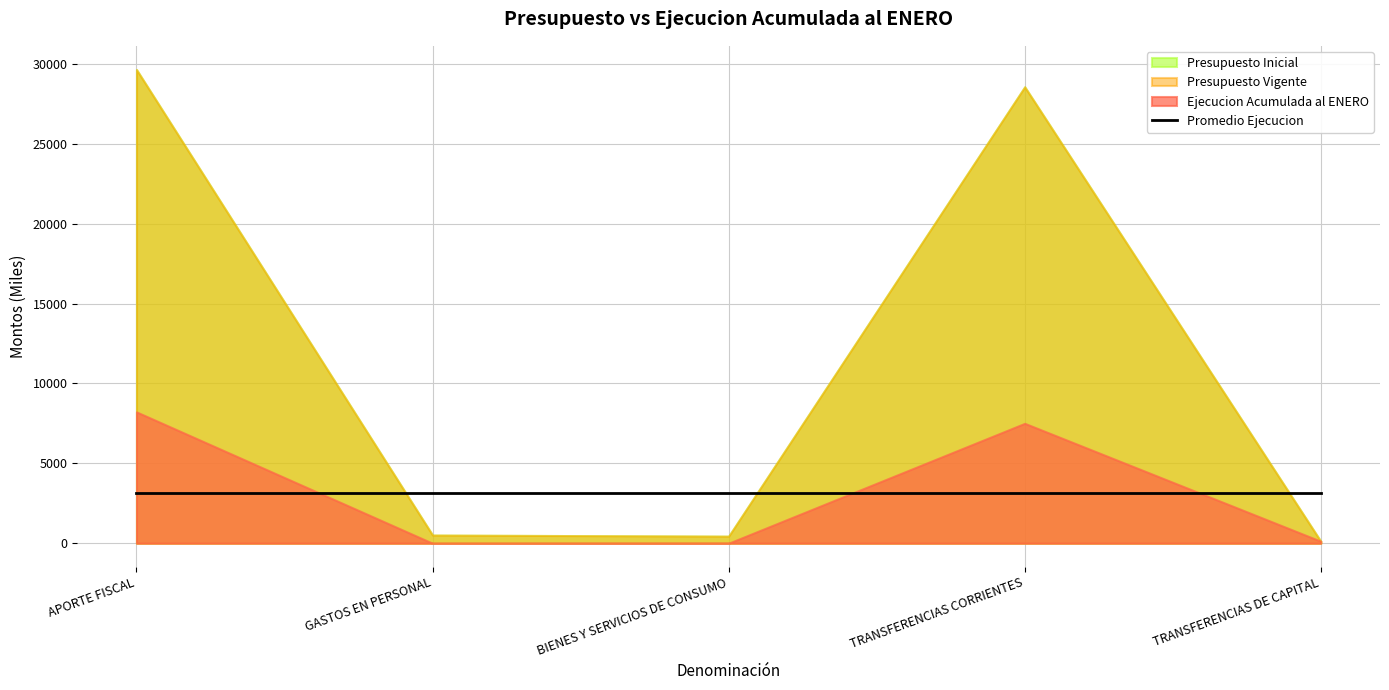

What is the sum of all Presupuesto Vigente values?

59310